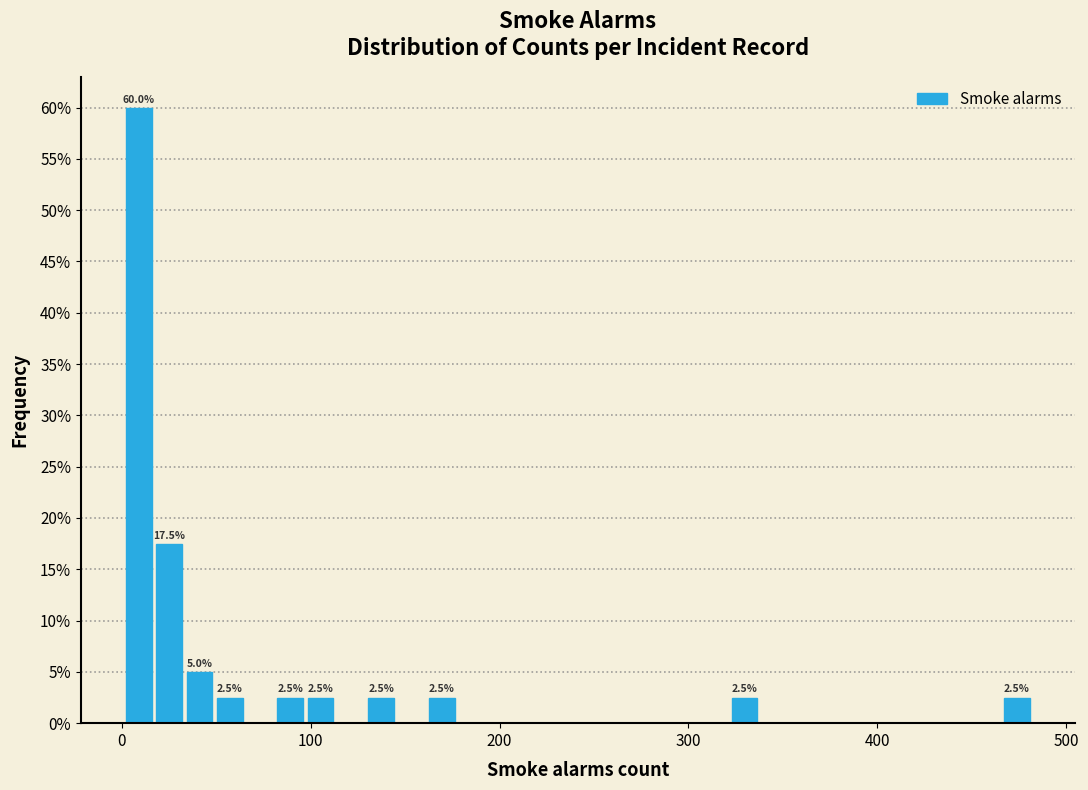

Around what value on the x-axis is the tallest bar? Give the approximate position of its centre, as read against the axis.

10